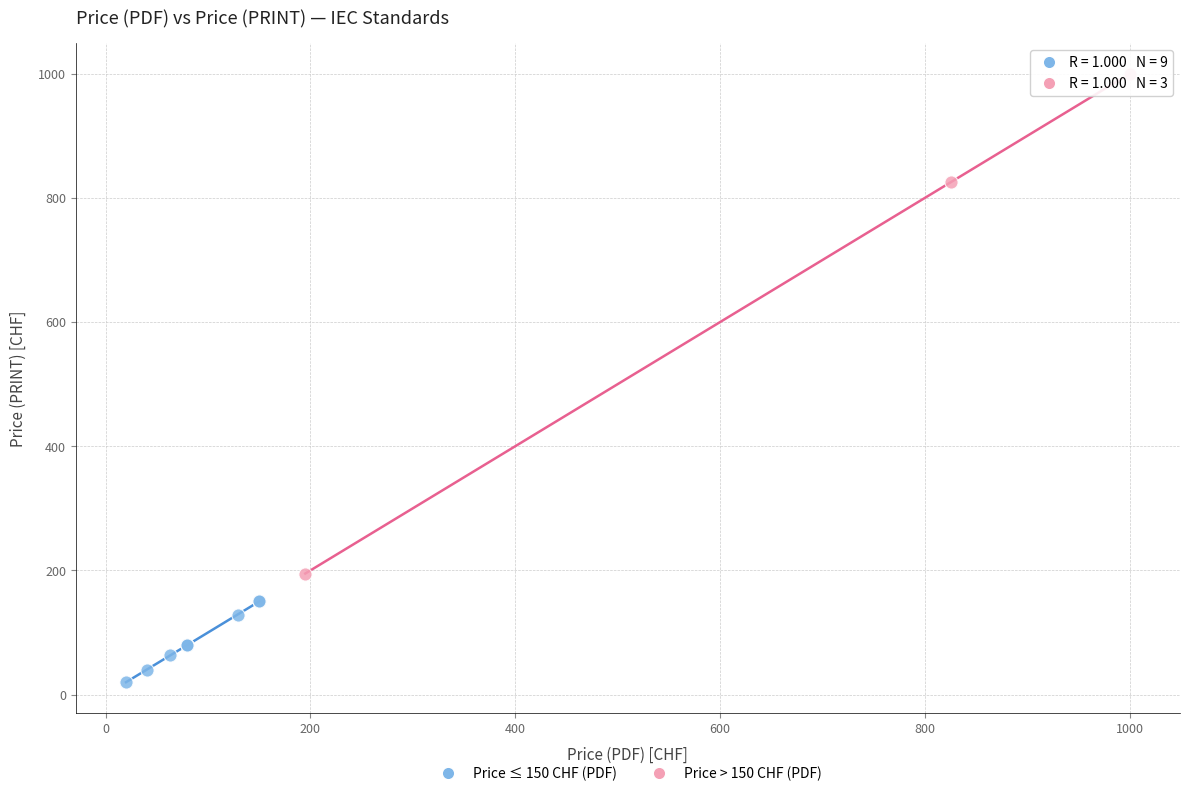

Which series has the widest spread of Y values?

Price > 150 CHF (PDF)